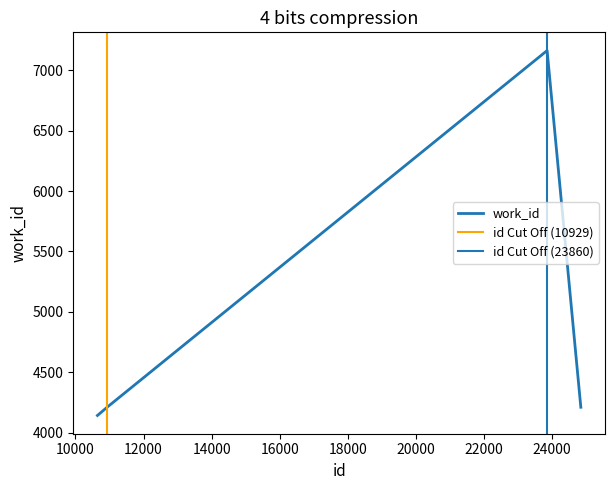

Rank the categories by value from highest to lowest.

23860, 10929, 24851, 10646